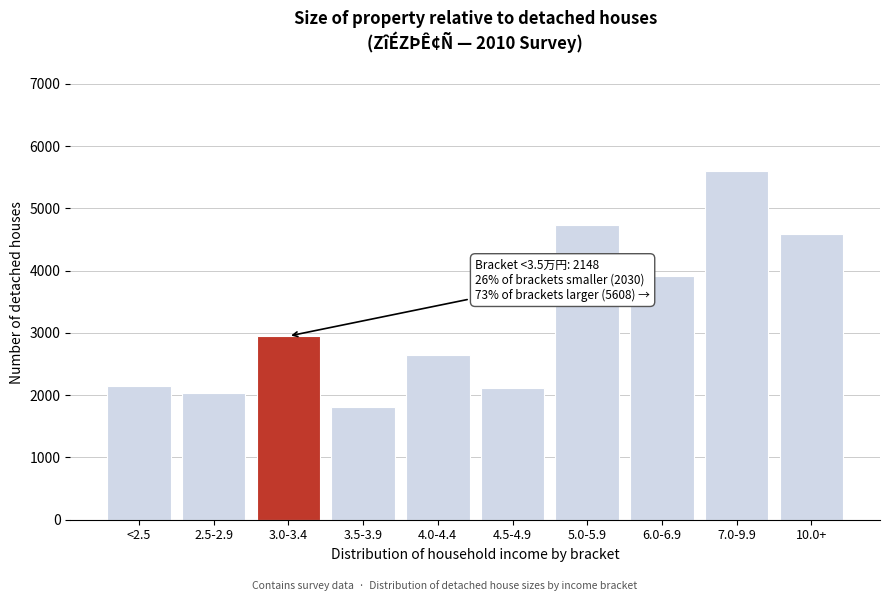

Reading left to right, list all the values displayed in this chart.

<2.5=2148	2.5-2.9=2030	3.0-3.4=2949	3.5-3.9=1818	4.0-4.4=2645	4.5-4.9=2112	5.0-5.9=4728	6.0-6.9=3917	7.0-9.9=5608	10.0+=4584